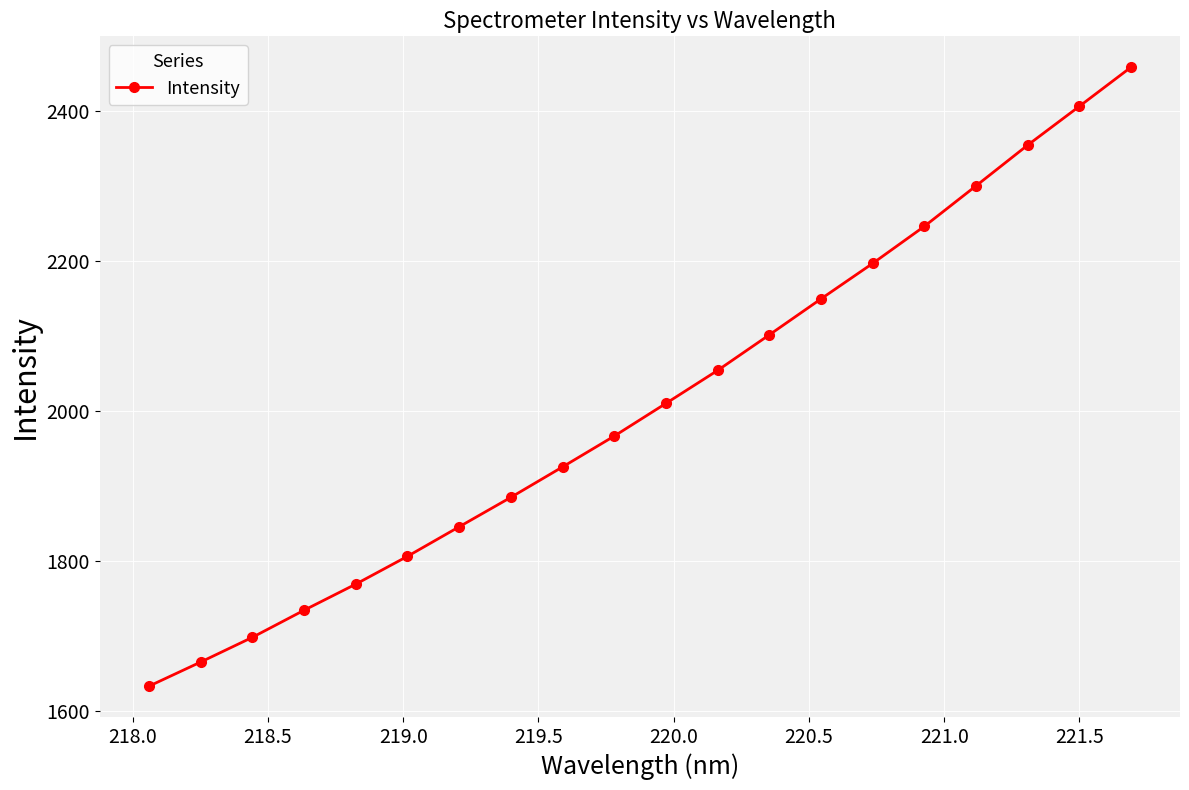

True or false: the data has more than 2 interior local peaks.

False